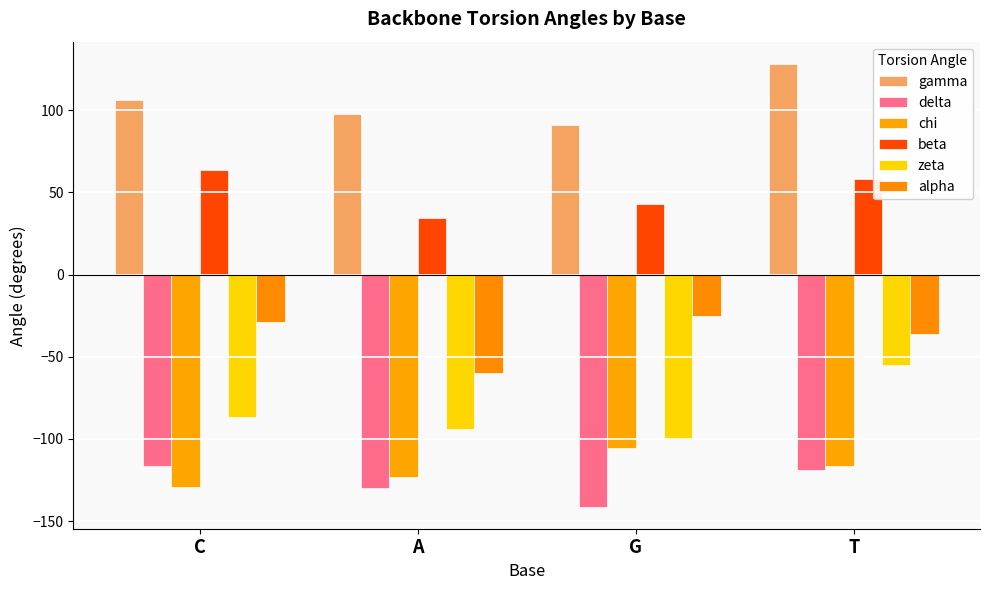

What is the value of the alpha bar at the 3rd from the left?

-25.3